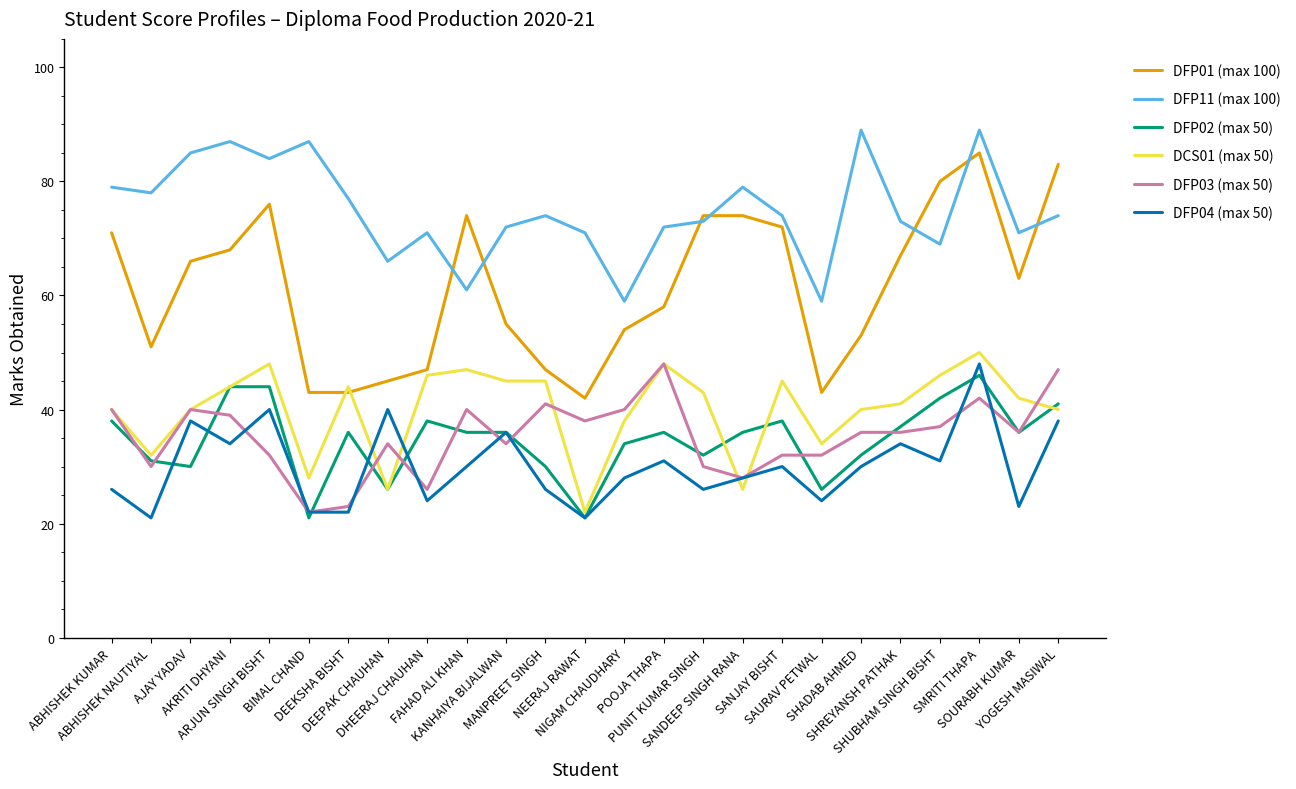

Reading left to right, extract all data points from this chart.

DFP01 (max 100): ABHISHEK KUMAR=71	ABHISHEK NAUTIYAL=51	AJAY YADAV=66	AKRITI DHYANI=68	ARJUN SINGH BISHT=76	BIMAL CHAND=43	DEEKSHA BISHT=43	DEEPAK CHAUHAN=45	DHEERAJ CHAUHAN=47	FAHAD ALI KHAN=74	KANHAIYA BIJALWAN=55	MANPREET SINGH=47	NEERAJ RAWAT=42	NIGAM CHAUDHARY=54	POOJA THAPA=58	PUNIT KUMAR SINGH=74	SANDEEP SINGH RANA=74	SANJAY BISHT=72	SAURAV PETWAL=43	SHADAB AHMED=53	SHREYANSH PATHAK=67	SHUBHAM SINGH BISHT=80	SMRITI THAPA=85	SOURABH KUMAR=63	YOGESH MASIWAL=83
DFP11 (max 100): ABHISHEK KUMAR=79	ABHISHEK NAUTIYAL=78	AJAY YADAV=85	AKRITI DHYANI=87	ARJUN SINGH BISHT=84	BIMAL CHAND=87	DEEKSHA BISHT=77	DEEPAK CHAUHAN=66	DHEERAJ CHAUHAN=71	FAHAD ALI KHAN=61	KANHAIYA BIJALWAN=72	MANPREET SINGH=74	NEERAJ RAWAT=71	NIGAM CHAUDHARY=59	POOJA THAPA=72	PUNIT KUMAR SINGH=73	SANDEEP SINGH RANA=79	SANJAY BISHT=74	SAURAV PETWAL=59	SHADAB AHMED=89	SHREYANSH PATHAK=73	SHUBHAM SINGH BISHT=69	SMRITI THAPA=89	SOURABH KUMAR=71	YOGESH MASIWAL=74
DFP02 (max 50): ABHISHEK KUMAR=38	ABHISHEK NAUTIYAL=31	AJAY YADAV=30	AKRITI DHYANI=44	ARJUN SINGH BISHT=44	BIMAL CHAND=21	DEEKSHA BISHT=36	DEEPAK CHAUHAN=26	DHEERAJ CHAUHAN=38	FAHAD ALI KHAN=36	KANHAIYA BIJALWAN=36	MANPREET SINGH=30	NEERAJ RAWAT=21	NIGAM CHAUDHARY=34	POOJA THAPA=36	PUNIT KUMAR SINGH=32	SANDEEP SINGH RANA=36	SANJAY BISHT=38	SAURAV PETWAL=26	SHADAB AHMED=32	SHREYANSH PATHAK=37	SHUBHAM SINGH BISHT=42	SMRITI THAPA=46	SOURABH KUMAR=36	YOGESH MASIWAL=41
DCS01 (max 50): ABHISHEK KUMAR=40	ABHISHEK NAUTIYAL=32	AJAY YADAV=40	AKRITI DHYANI=44	ARJUN SINGH BISHT=48	BIMAL CHAND=28	DEEKSHA BISHT=44	DEEPAK CHAUHAN=26	DHEERAJ CHAUHAN=46	FAHAD ALI KHAN=47	KANHAIYA BIJALWAN=45	MANPREET SINGH=45	NEERAJ RAWAT=22	NIGAM CHAUDHARY=38	POOJA THAPA=48	PUNIT KUMAR SINGH=43	SANDEEP SINGH RANA=26	SANJAY BISHT=45	SAURAV PETWAL=34	SHADAB AHMED=40	SHREYANSH PATHAK=41	SHUBHAM SINGH BISHT=46	SMRITI THAPA=50	SOURABH KUMAR=42	YOGESH MASIWAL=40
DFP03 (max 50): ABHISHEK KUMAR=40	ABHISHEK NAUTIYAL=30	AJAY YADAV=40	AKRITI DHYANI=39	ARJUN SINGH BISHT=32	BIMAL CHAND=22	DEEKSHA BISHT=23	DEEPAK CHAUHAN=34	DHEERAJ CHAUHAN=26	FAHAD ALI KHAN=40	KANHAIYA BIJALWAN=34	MANPREET SINGH=41	NEERAJ RAWAT=38	NIGAM CHAUDHARY=40	POOJA THAPA=48	PUNIT KUMAR SINGH=30	SANDEEP SINGH RANA=28	SANJAY BISHT=32	SAURAV PETWAL=32	SHADAB AHMED=36	SHREYANSH PATHAK=36	SHUBHAM SINGH BISHT=37	SMRITI THAPA=42	SOURABH KUMAR=36	YOGESH MASIWAL=47
DFP04 (max 50): ABHISHEK KUMAR=26	ABHISHEK NAUTIYAL=21	AJAY YADAV=38	AKRITI DHYANI=34	ARJUN SINGH BISHT=40	BIMAL CHAND=22	DEEKSHA BISHT=22	DEEPAK CHAUHAN=40	DHEERAJ CHAUHAN=24	FAHAD ALI KHAN=30	KANHAIYA BIJALWAN=36	MANPREET SINGH=26	NEERAJ RAWAT=21	NIGAM CHAUDHARY=28	POOJA THAPA=31	PUNIT KUMAR SINGH=26	SANDEEP SINGH RANA=28	SANJAY BISHT=30	SAURAV PETWAL=24	SHADAB AHMED=30	SHREYANSH PATHAK=34	SHUBHAM SINGH BISHT=31	SMRITI THAPA=48	SOURABH KUMAR=23	YOGESH MASIWAL=38